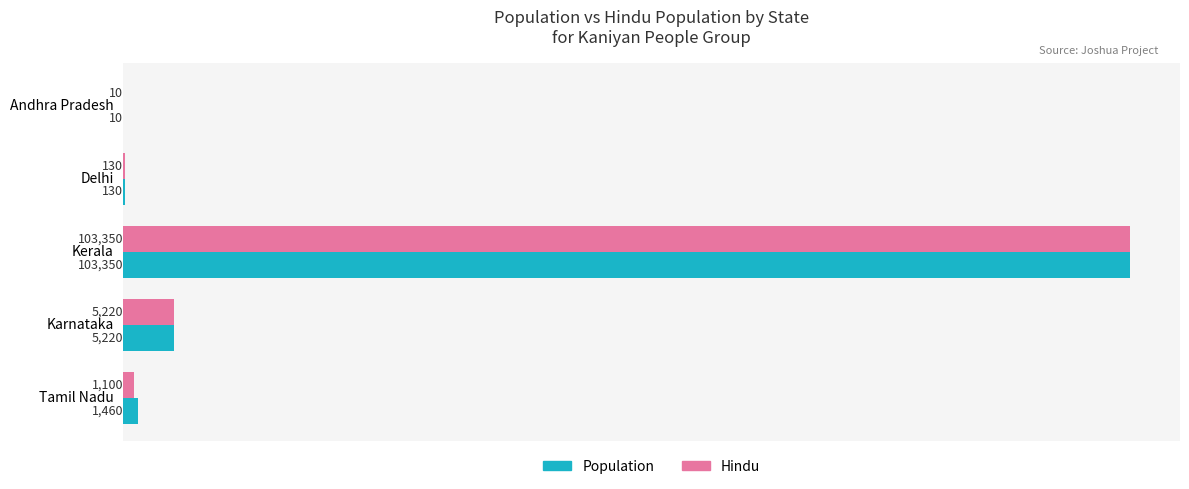

At which category is the sum across all series the highest?

Kerala